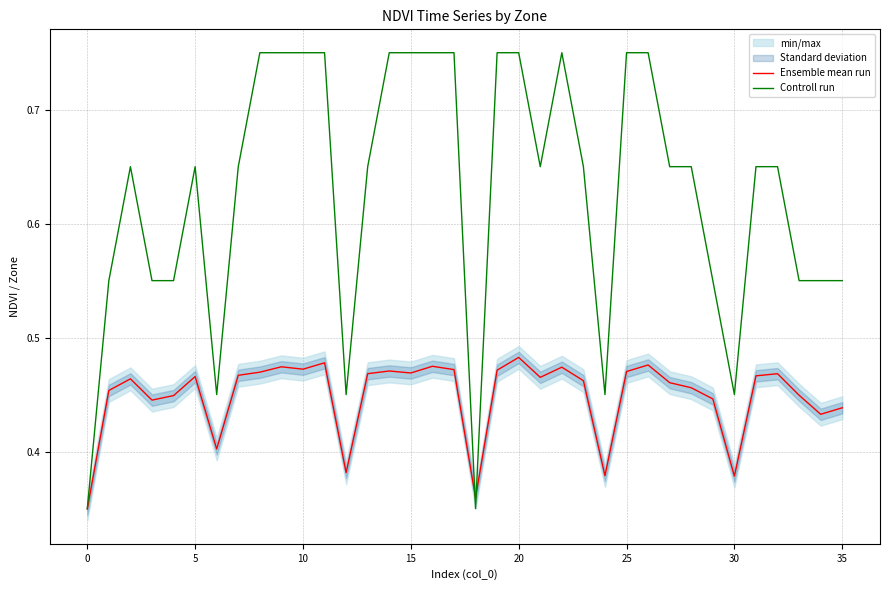

What is the spread (max minus min) of values at 17?

0.3